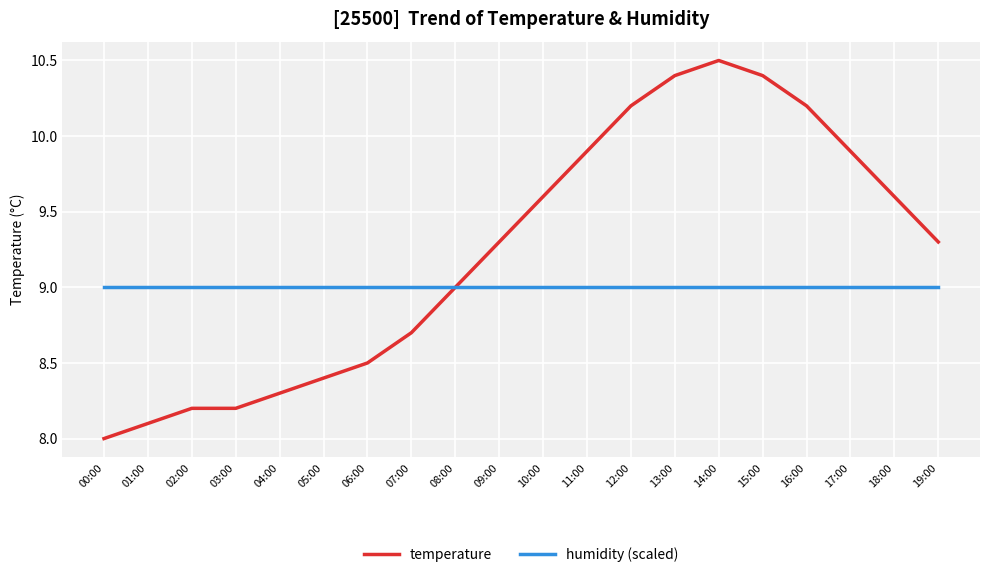

What are all the series names shown in the legend?

temperature, humidity (scaled)